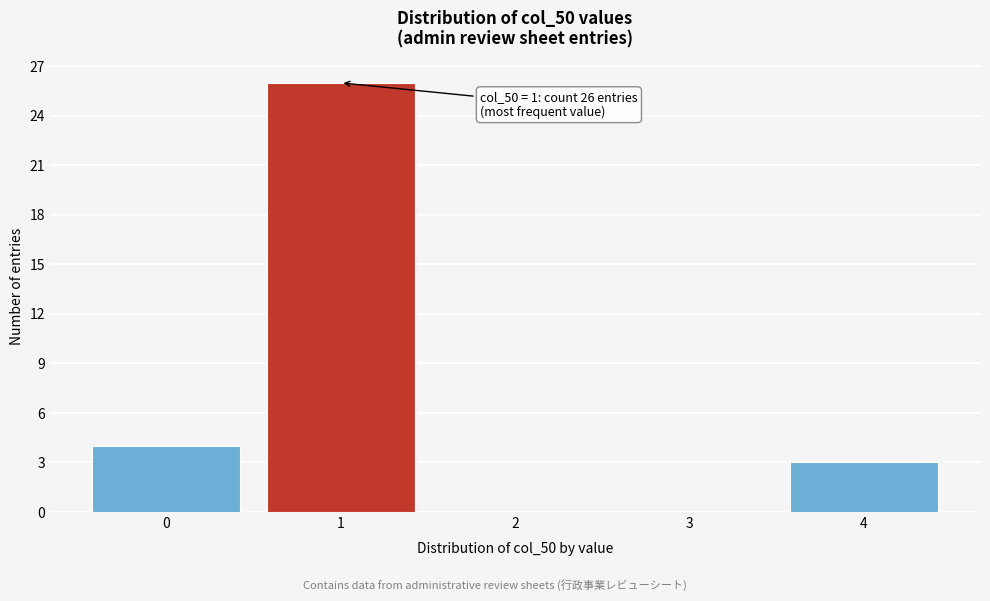

Which range on the x-axis has the tallest bar?

0.5 to 1.5